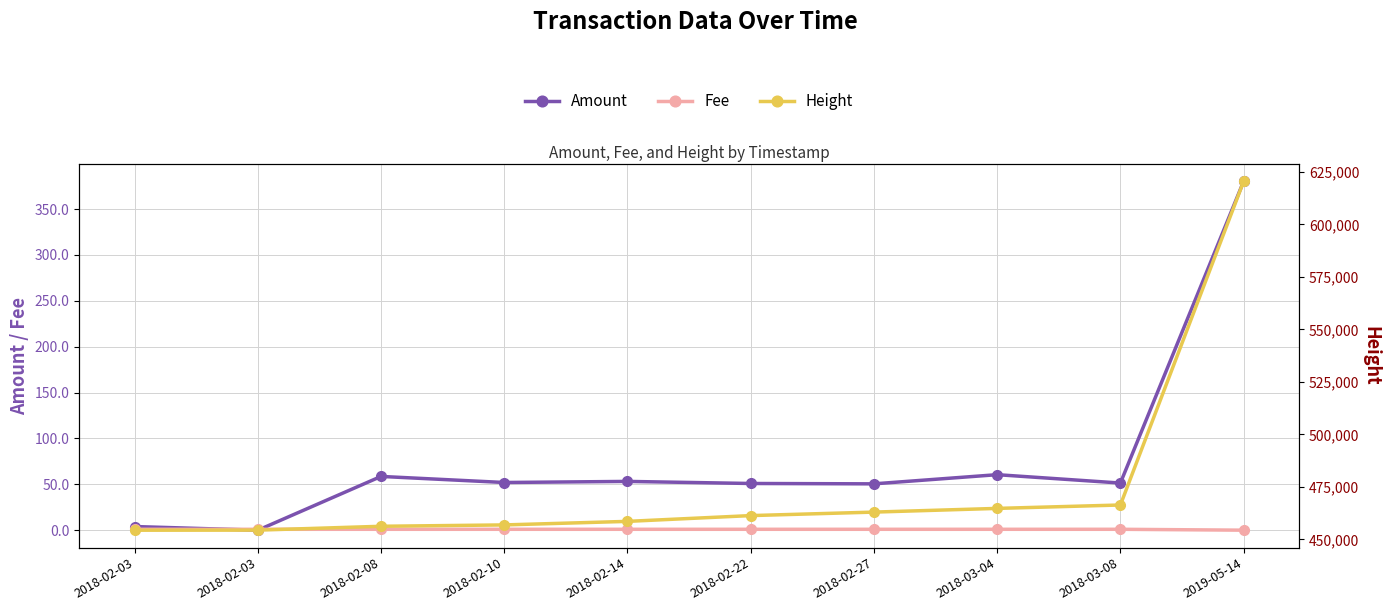

What is the sum of all Amount values?

761.4